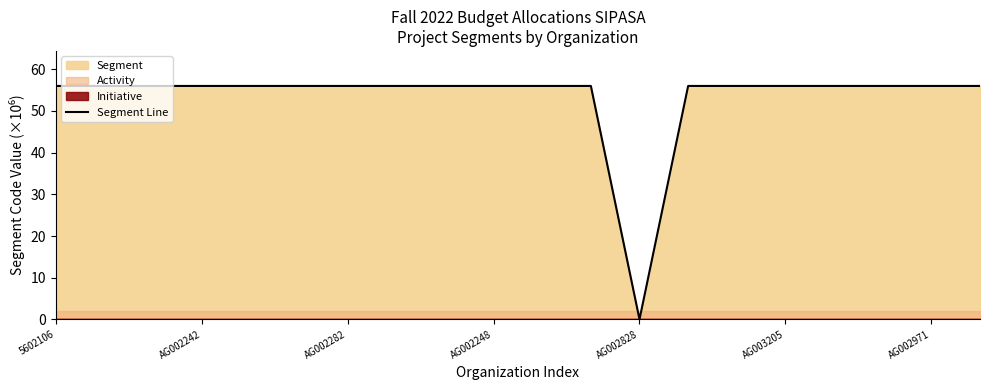

Does the chart have visible grid lines?

No